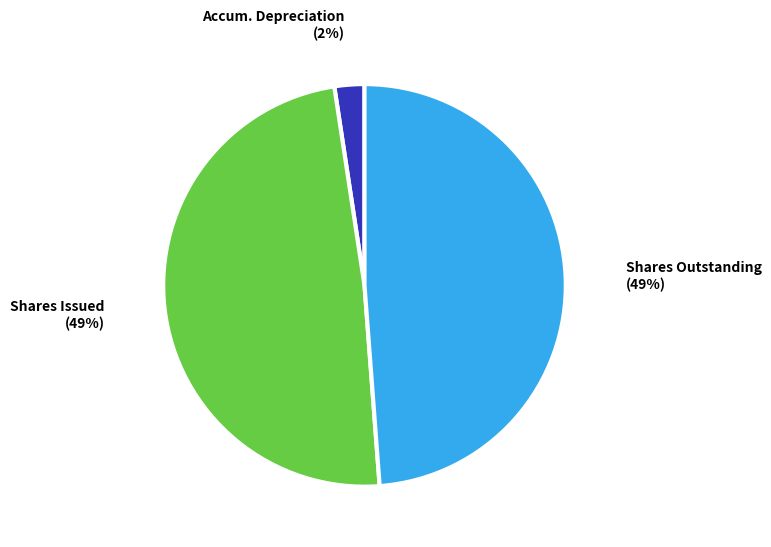

To the nearest percent, what is the average slice percentage?

33%